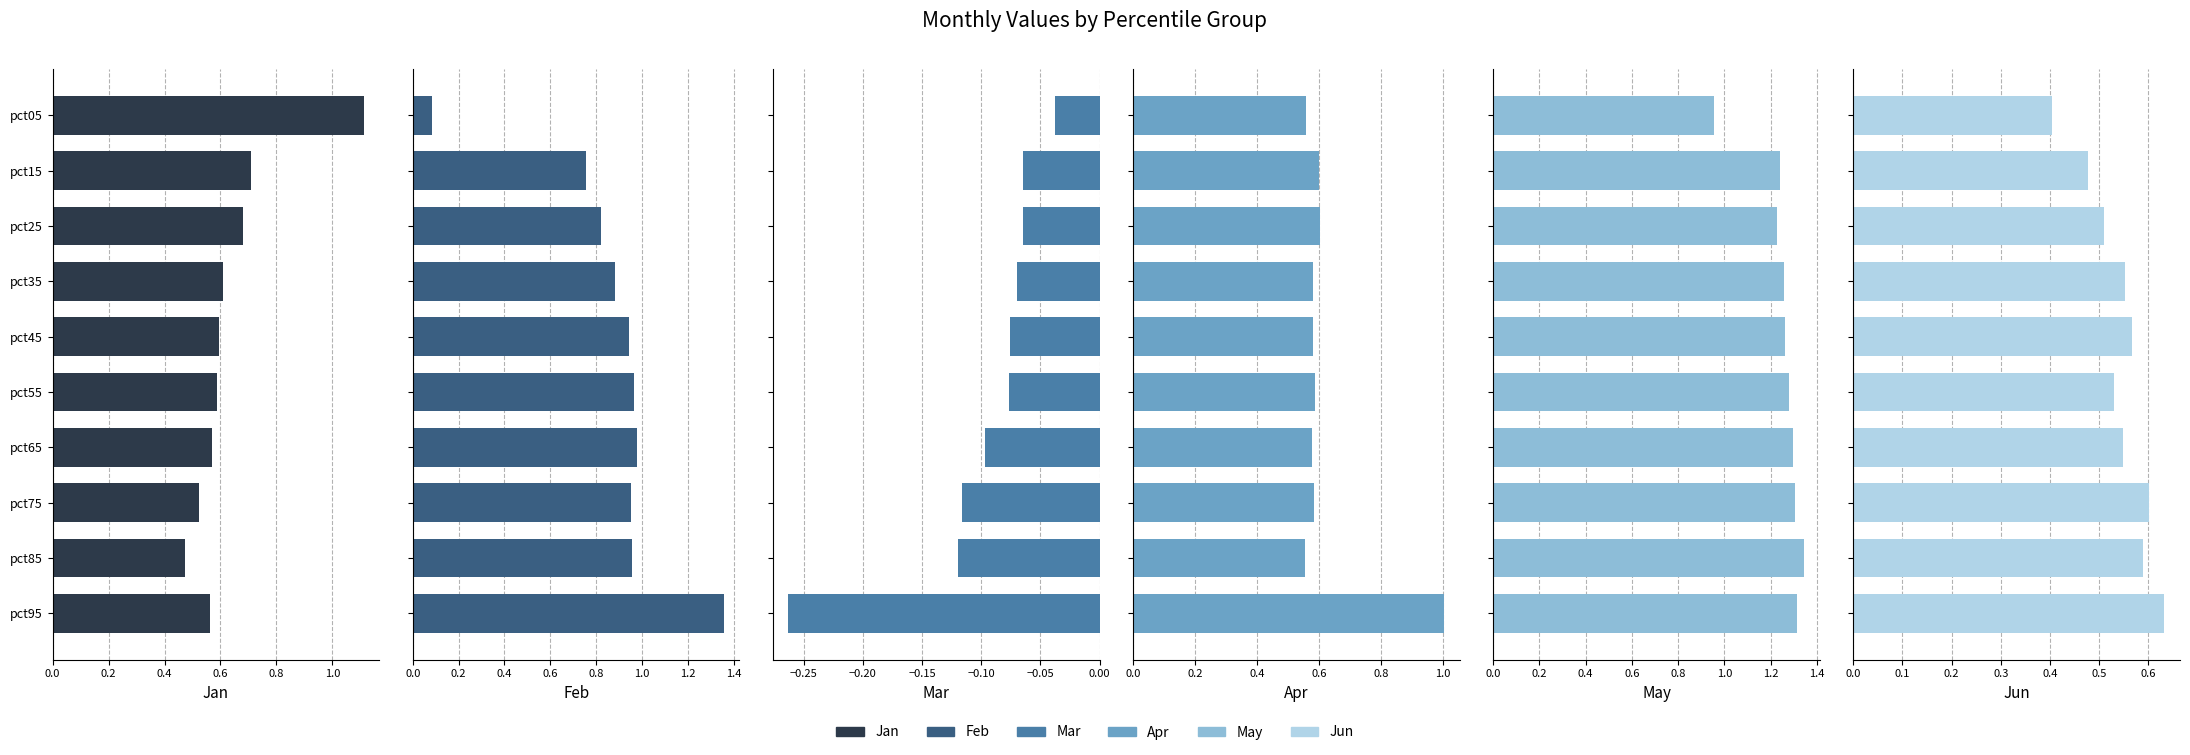

Is it true that Feb equals 1.0 at pct55?

True